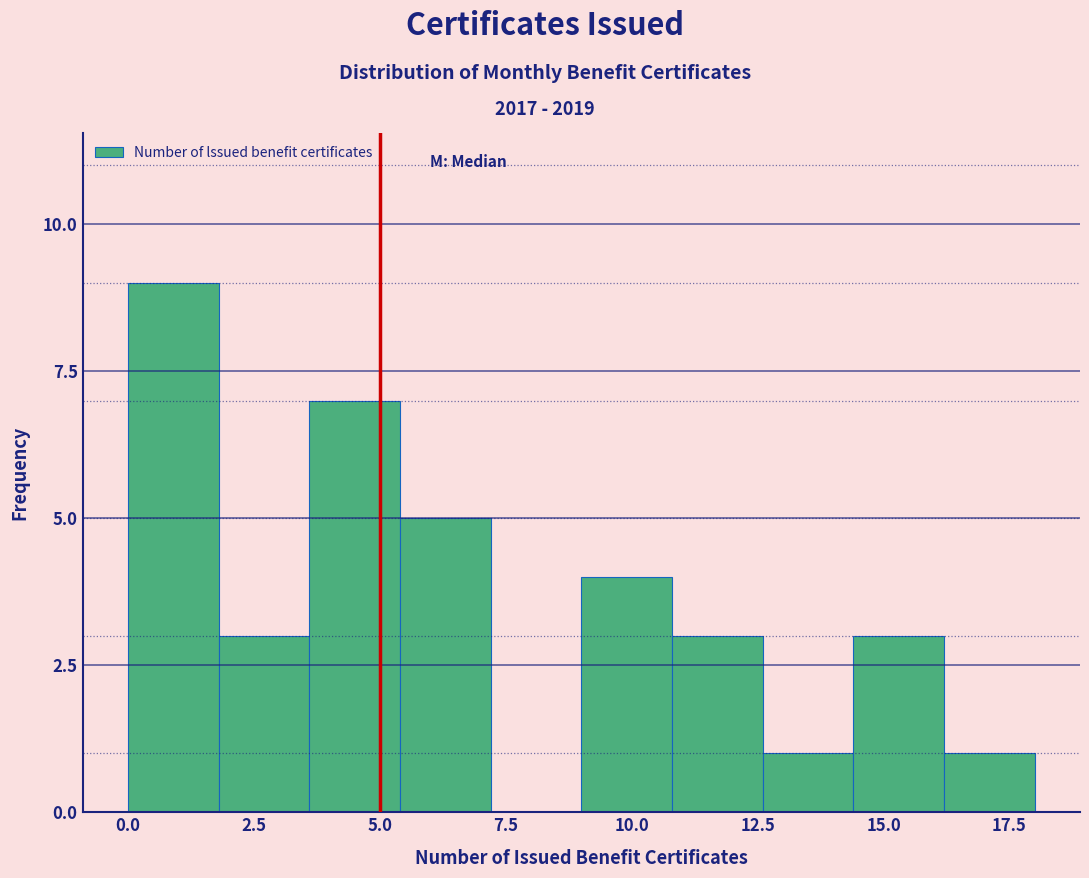

Read against the x-axis, roughly where is the centre of the tallest bar?

1.0